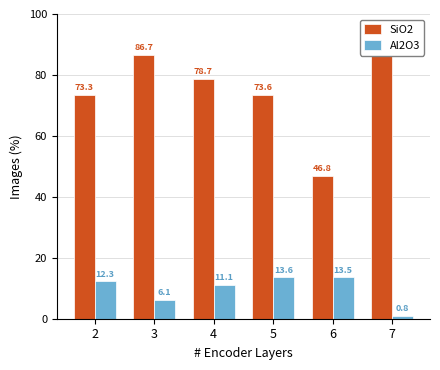

What is the difference between the Al2O3 values at 6 and 3?

7.4